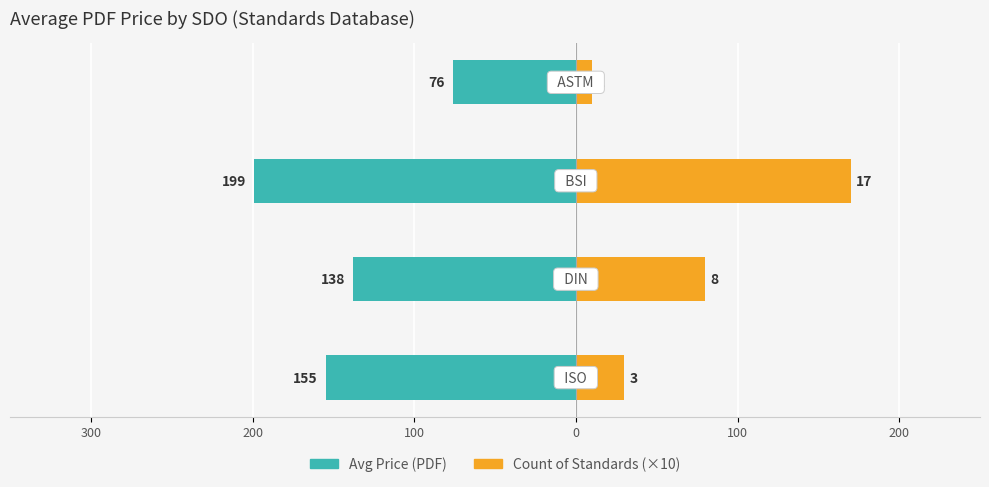

Reading left to right, list all the values displayed in this chart.

Avg Price (PDF): 300=-154.7	200=-137.8	100=-198.9	0=-76.0
Count of Standards (×10): 300=30.0	200=80.0	100=170.0	0=10.0